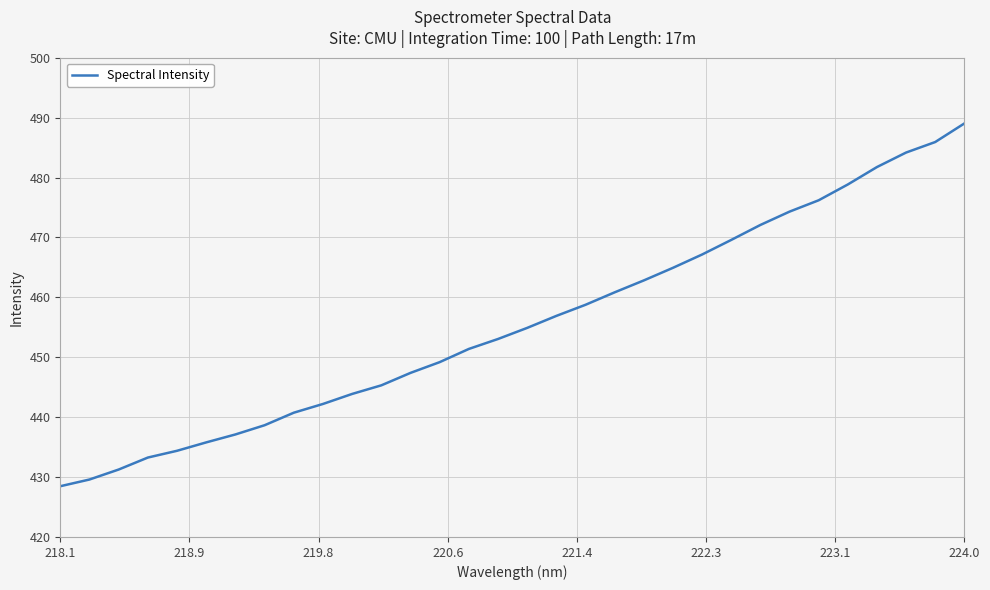

What is the difference between the maximum and minimum values?

60.5